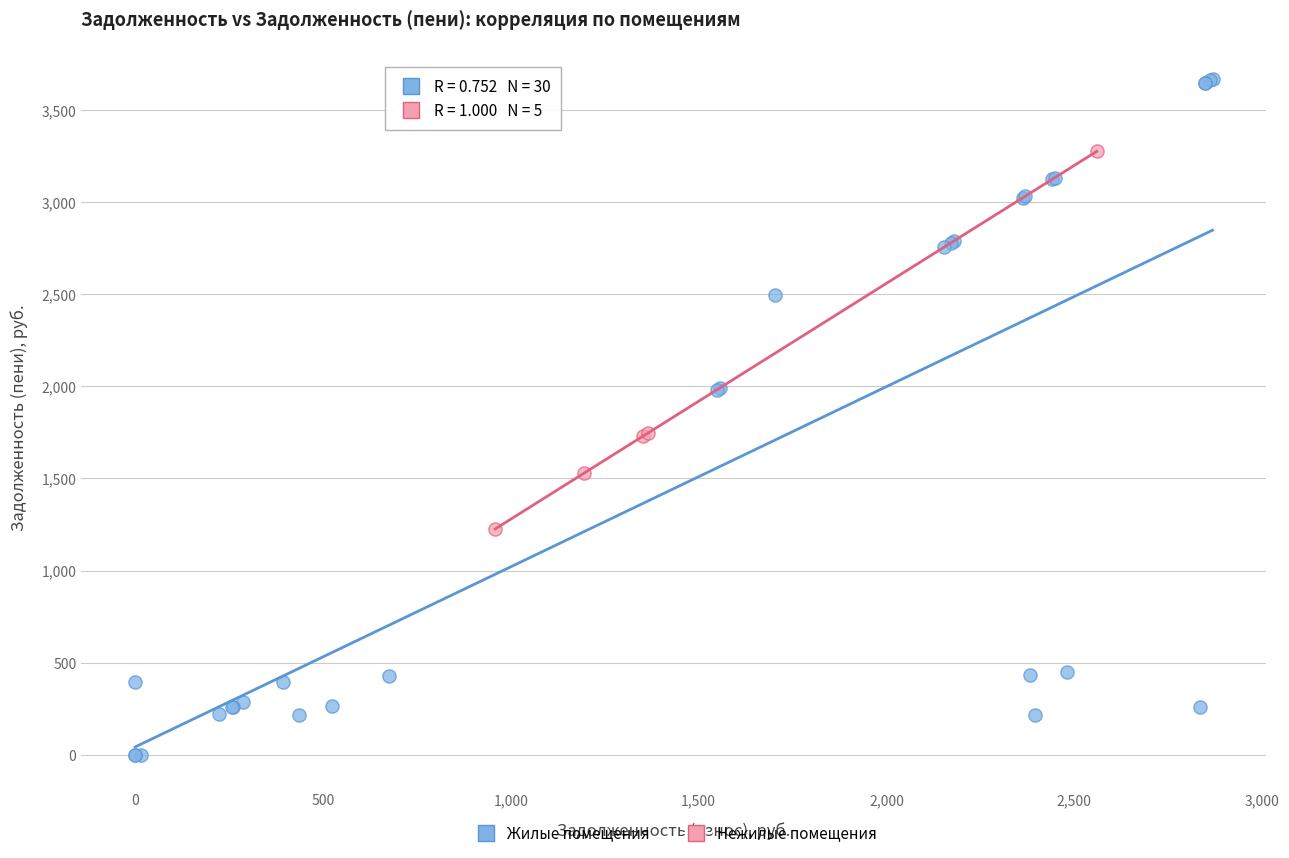

Which series reaches the minimum Y coordinate?

Жилые помещения